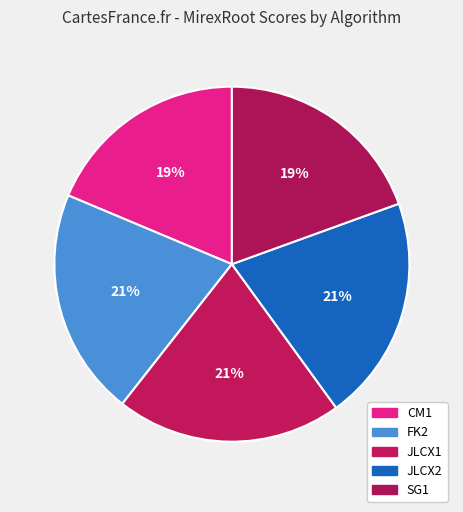

True or false: JLCX1 accounts for 31% of the total.

False